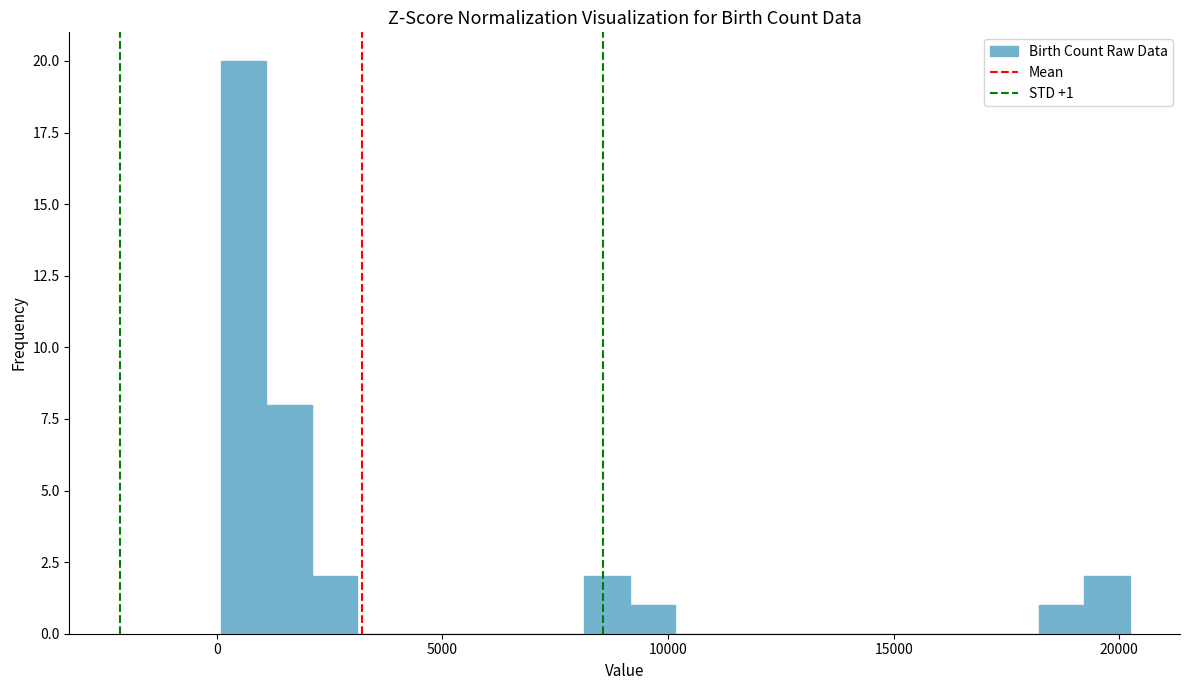

Around what value on the x-axis is the tallest bar? Give the approximate position of its centre, as read against the axis.

500